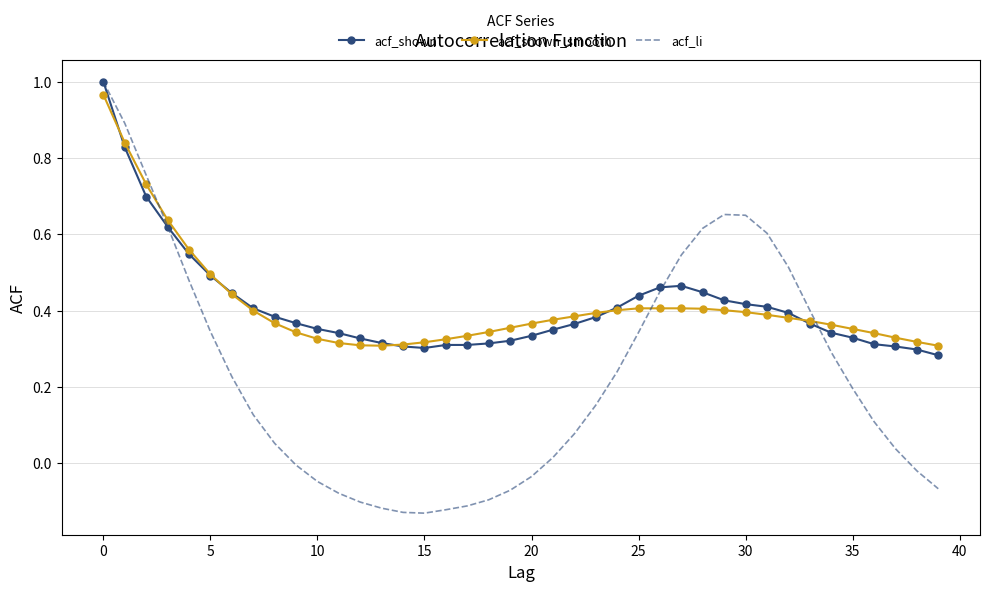

What is the difference between the maximum and minimum values in the acf_shown series?

0.7